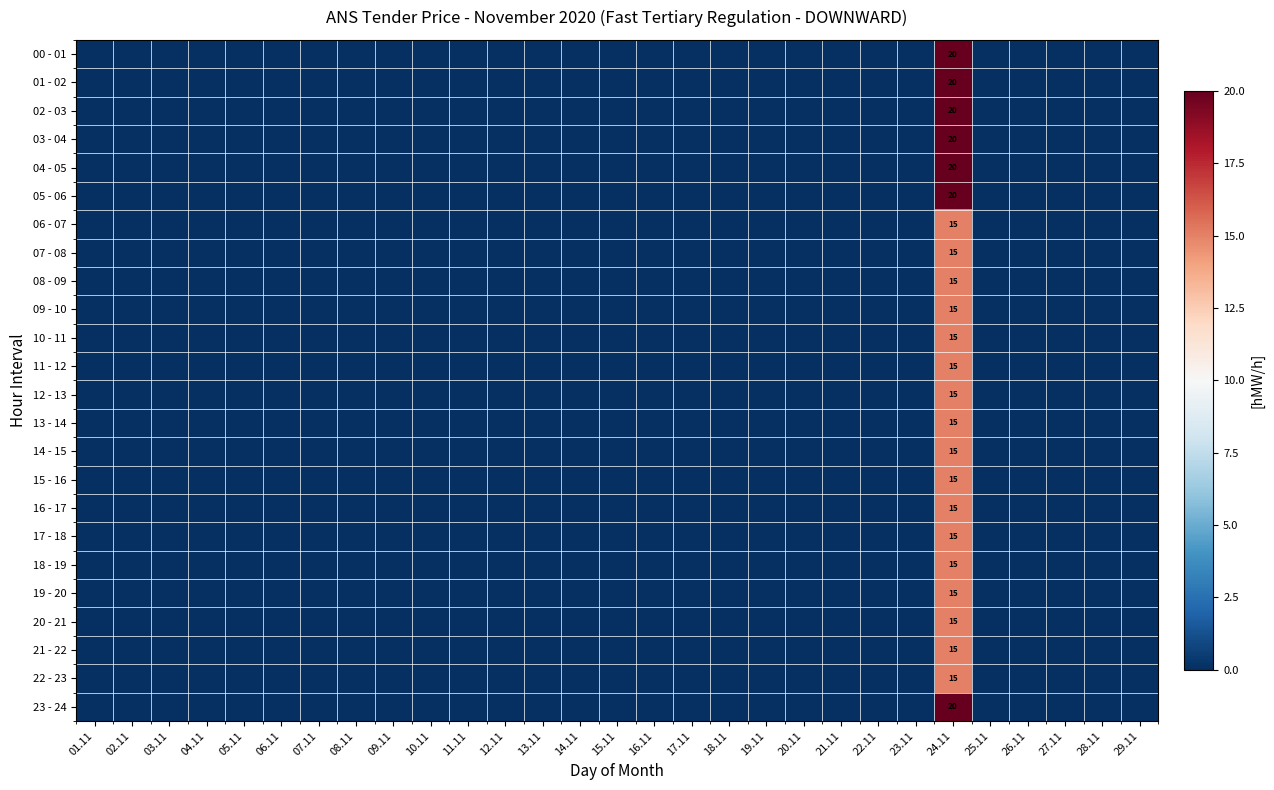

What is the difference between the maximum and minimum values in the 21 - 22 series?

15